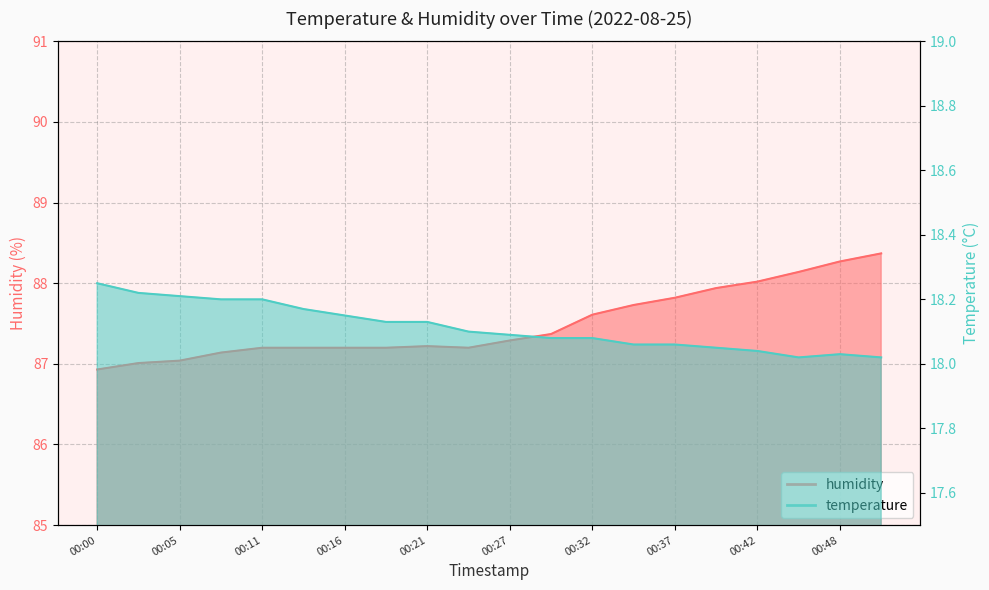

Rank the series by their maximum value, from lowest to highest.

temperature, humidity